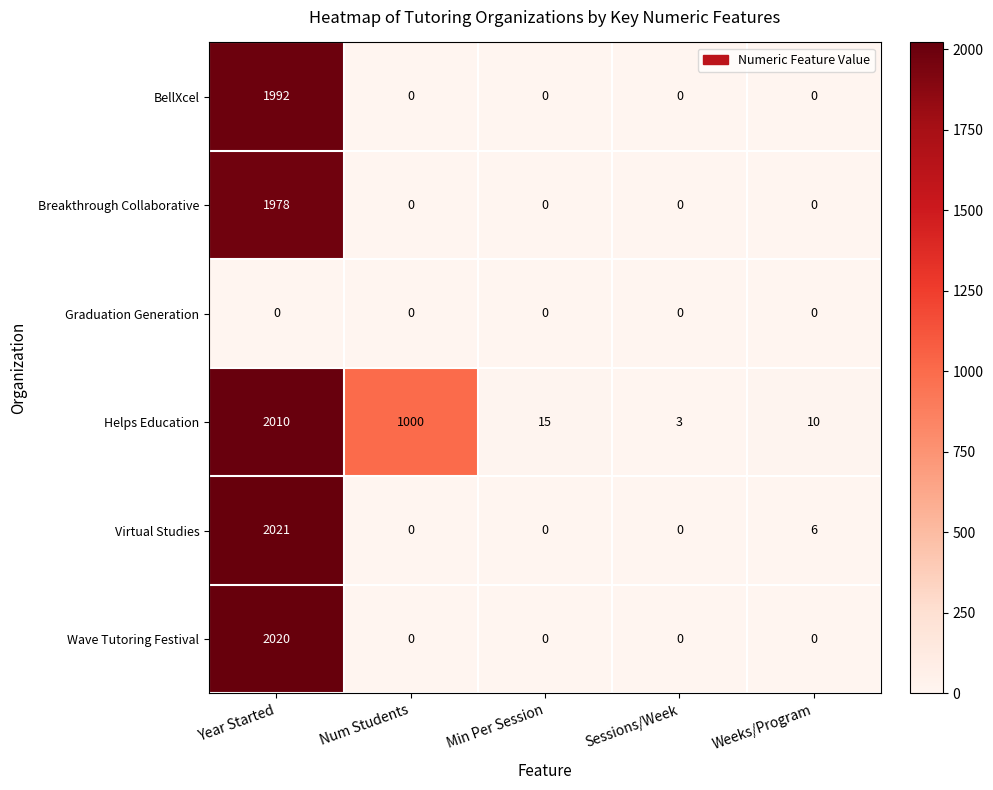

At which label does BellXcel reach its peak?

Year Started